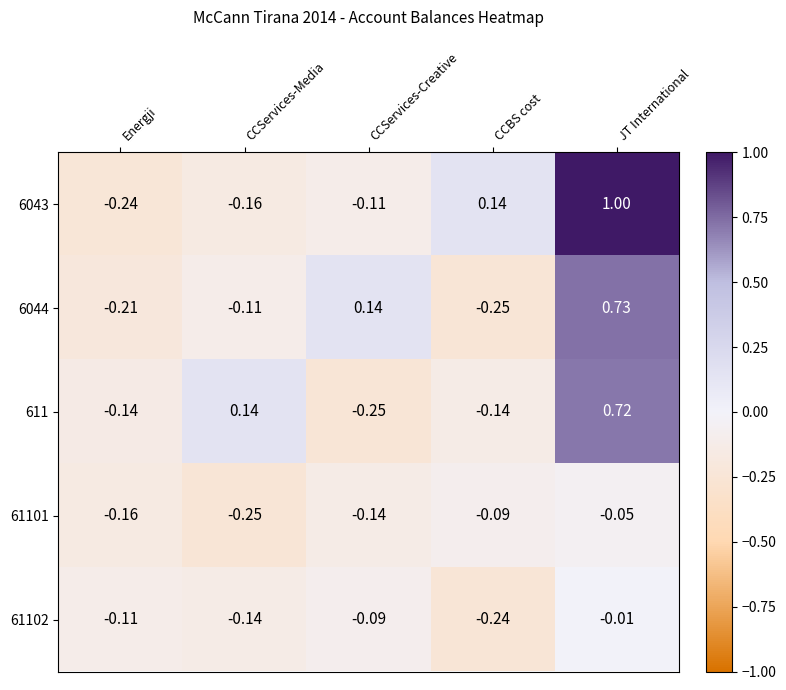

What is the maximum value shown in the chart?

1.0